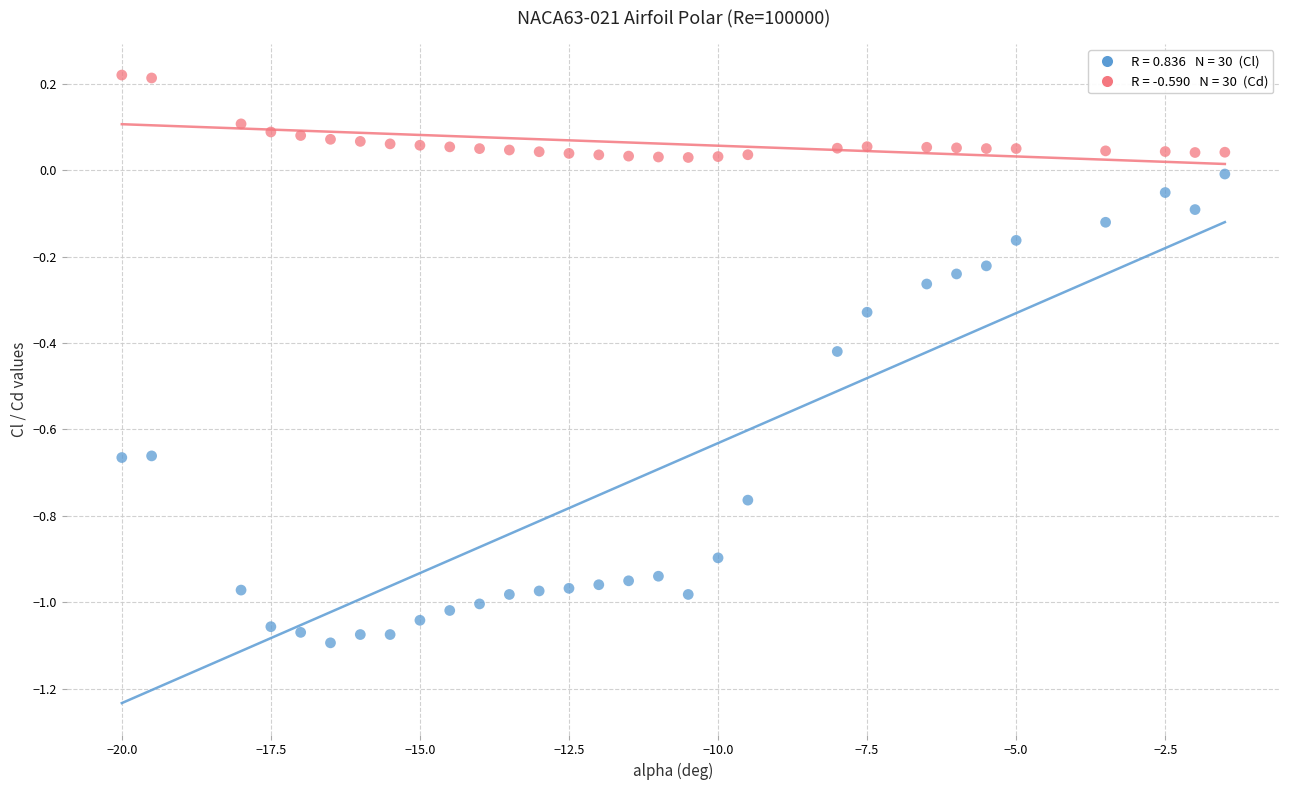

Across all data points, what is the range of X values (max minus min)?

18.5